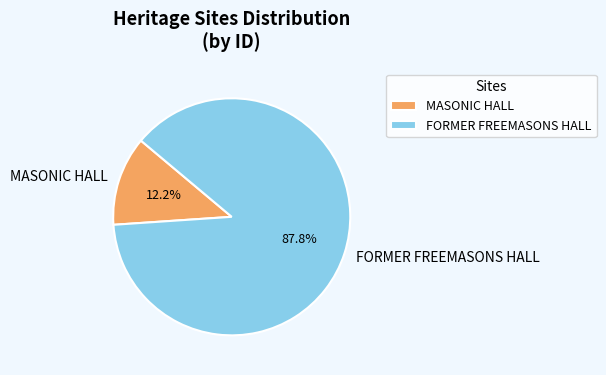

To the nearest percent, what percentage of the pie is FORMER FREEMASONS HALL?

88%